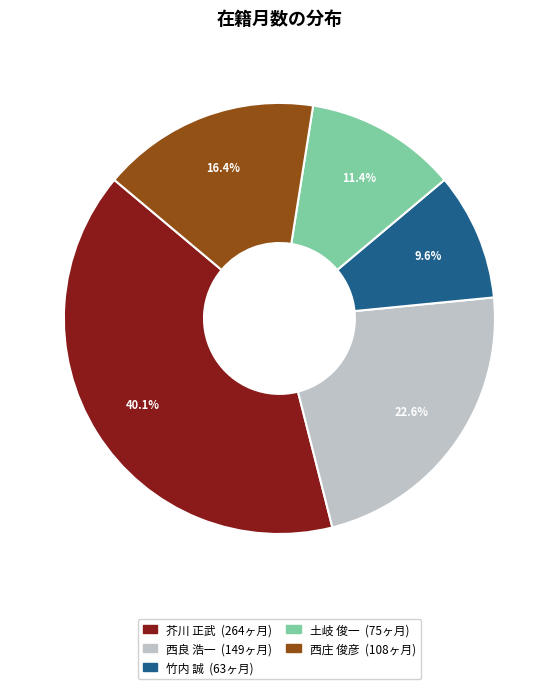

What percentage is NOT represented by 竹内 誠?

90.4%